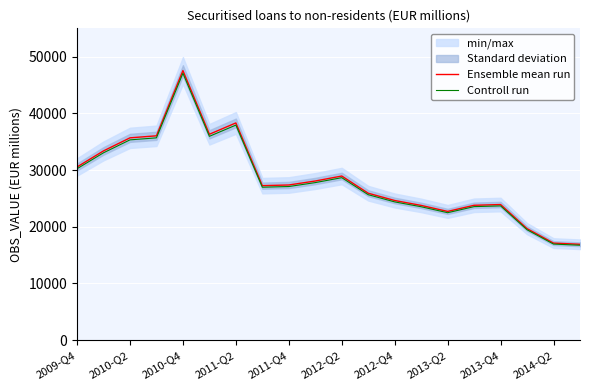

Which category has the highest value in the Controll run series?

2010-Q4